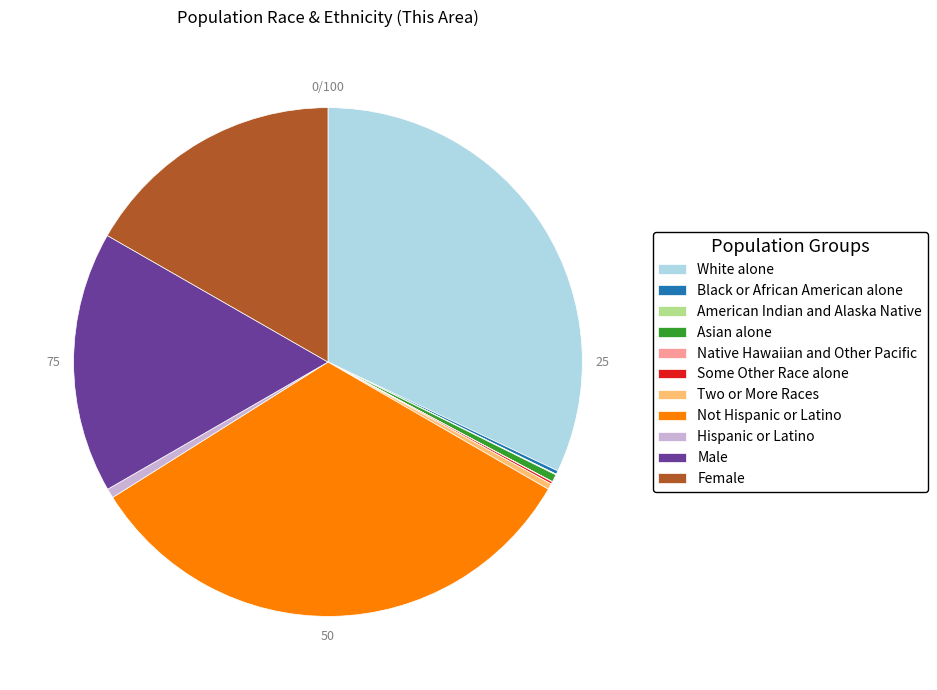

Is there a majority slice in this chart?

No